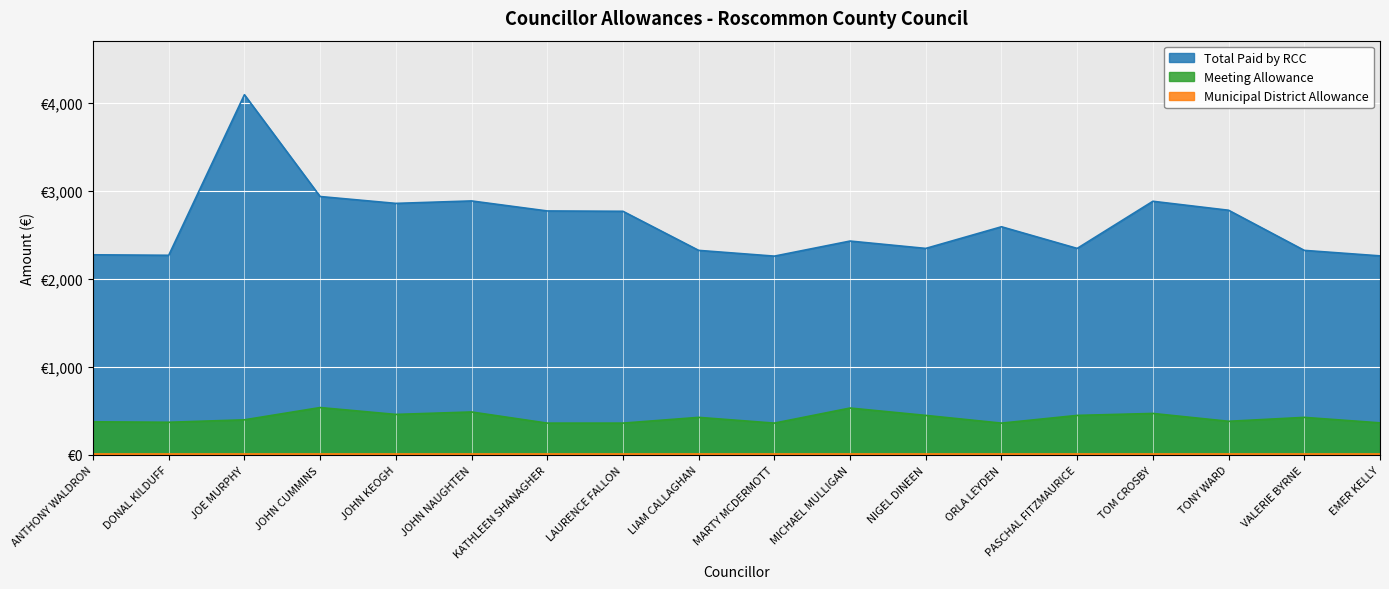

What is the highest value of the Total Paid by RCC series?

4089.3